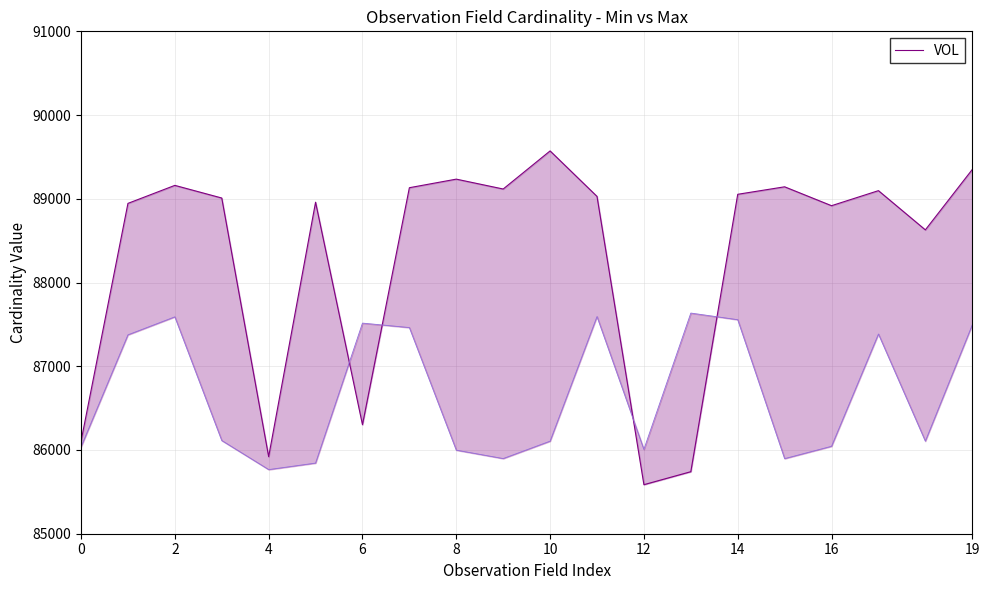

Between 16 and 14, which is larger?

14